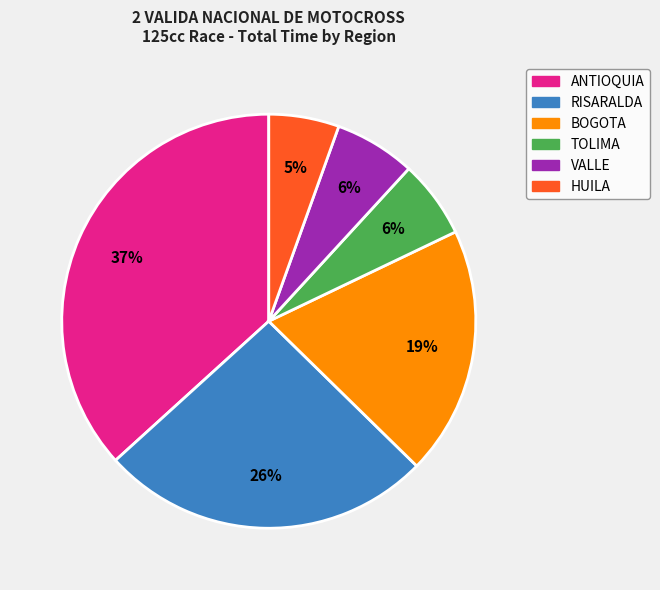

Is there a majority slice in this chart?

No